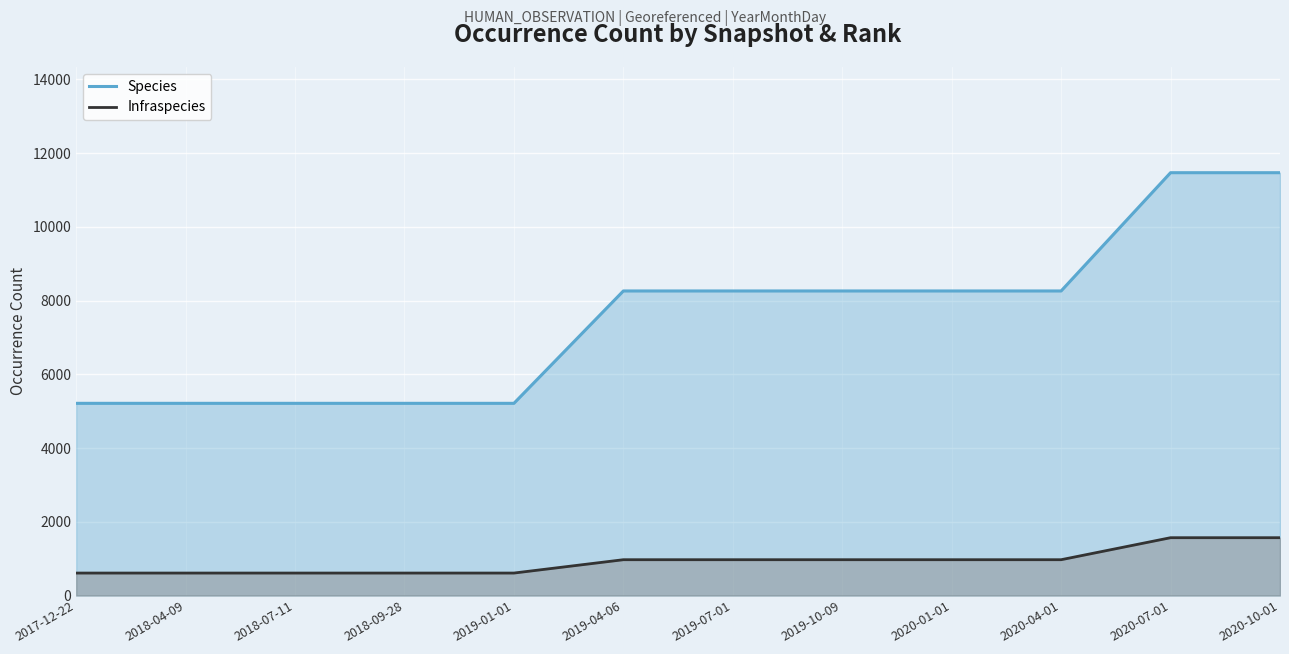

Between 2019-01-01 and 2020-01-01, which series saw the biggest shift?

Species